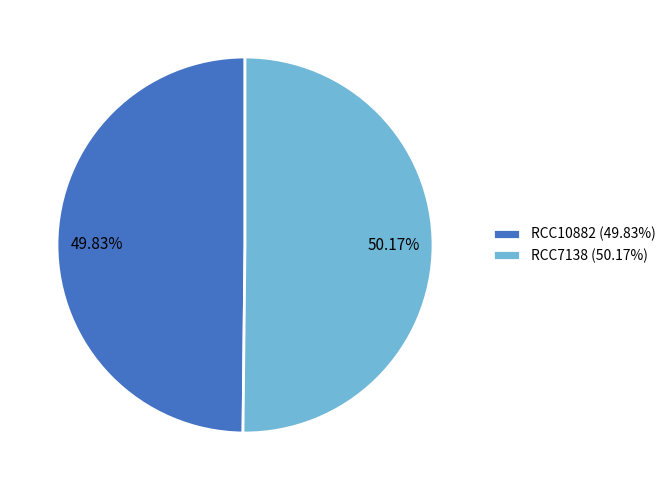

What percentage is the RCC10882 slice, to the nearest percent?

50%